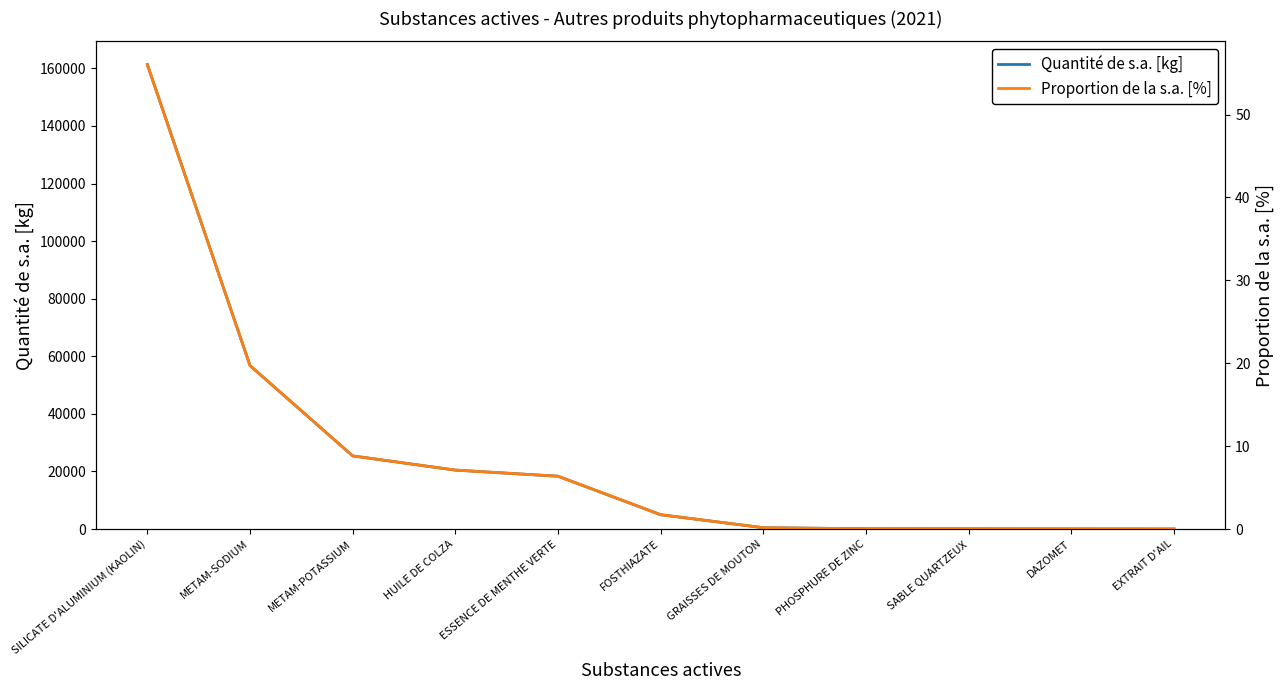

What is the difference between the maximum and minimum values in the Proportion de la s.a. [%] series?

56.0